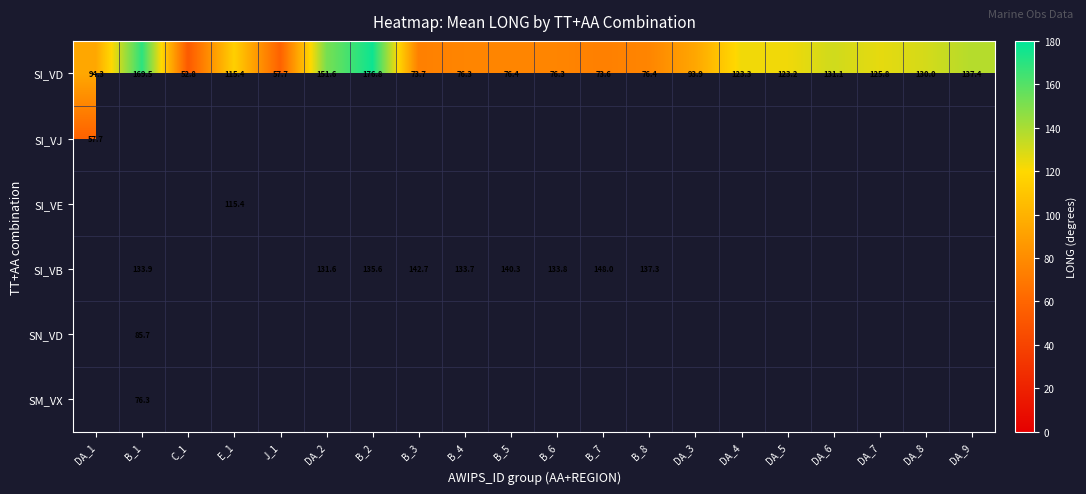

True or false: SI_VD has a value of 66.6 at DA_6.

False